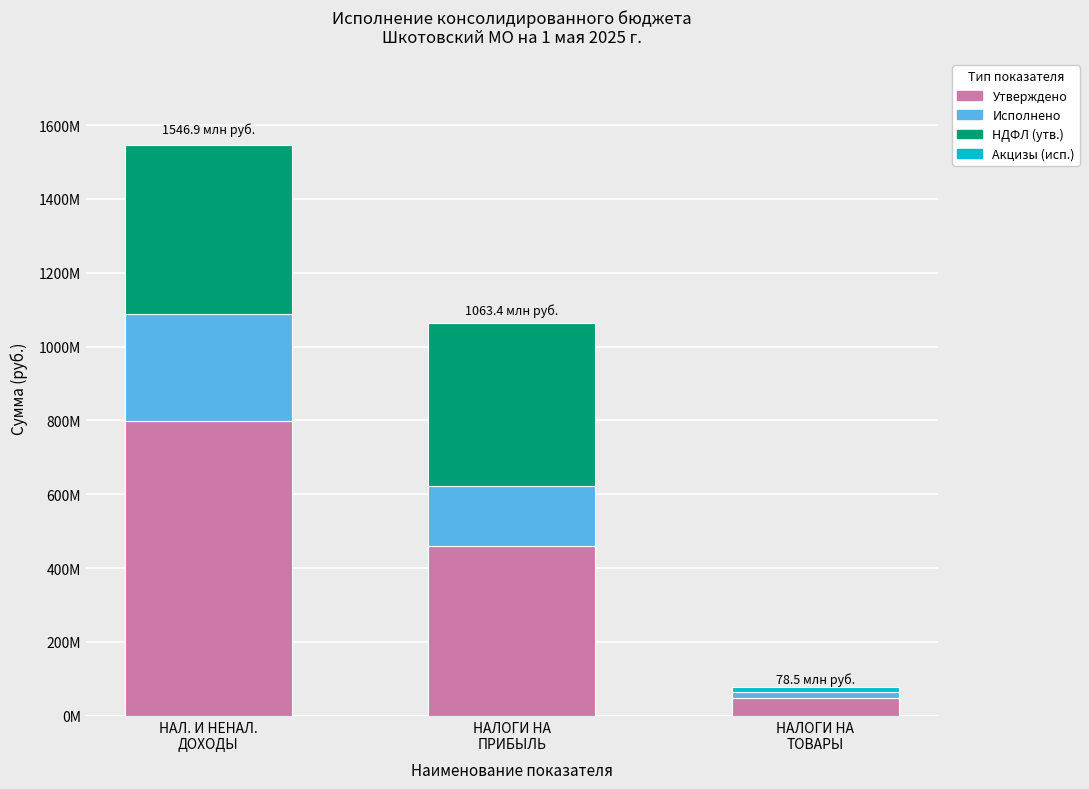

Which series changed the most between НАЛ. И НЕНАЛ.
ДОХОДЫ and НАЛОГИ НА
ТОВАРЫ?

Утверждено